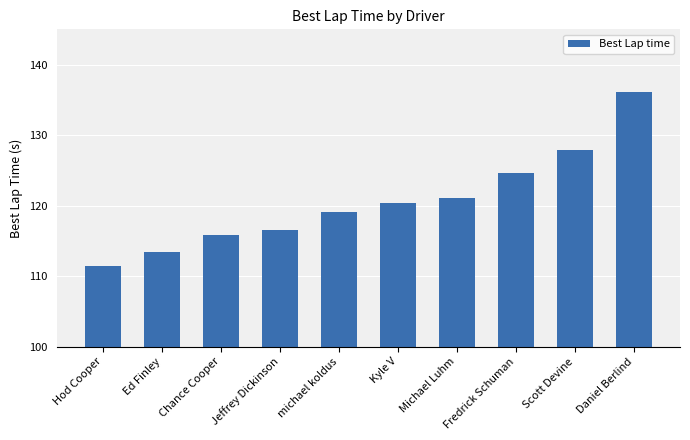

Reading left to right, list all the values displayed in this chart.

111.4	113.4	115.8	116.5	119.0	120.3	121.0	124.6	127.8	136.1